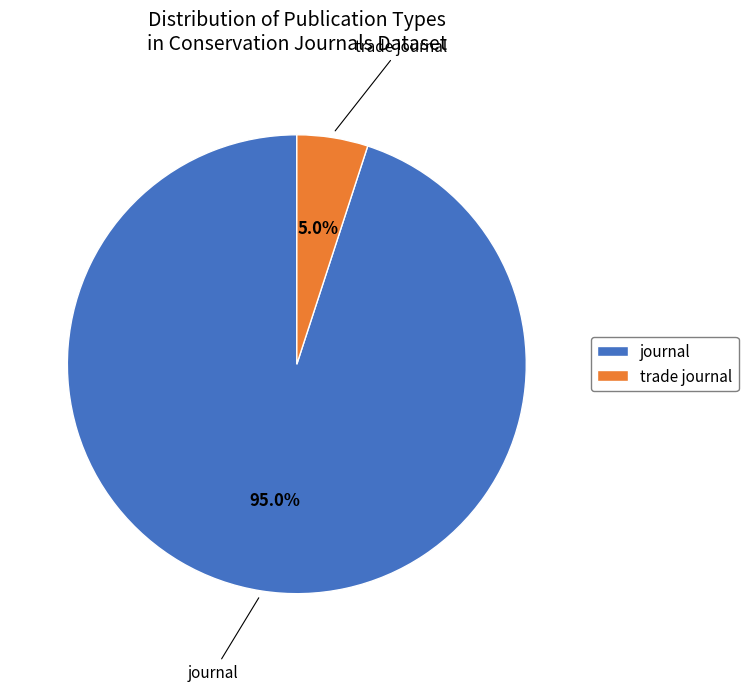

How many segments does this pie chart have?

2